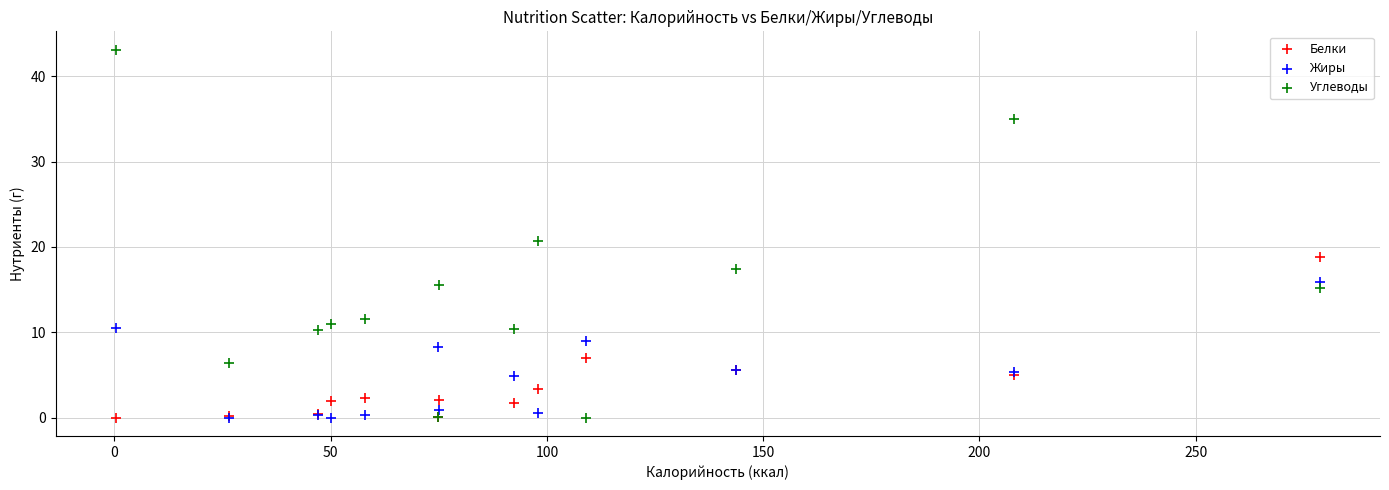

What are all the series names shown in the legend?

Белки, Жиры, Углеводы